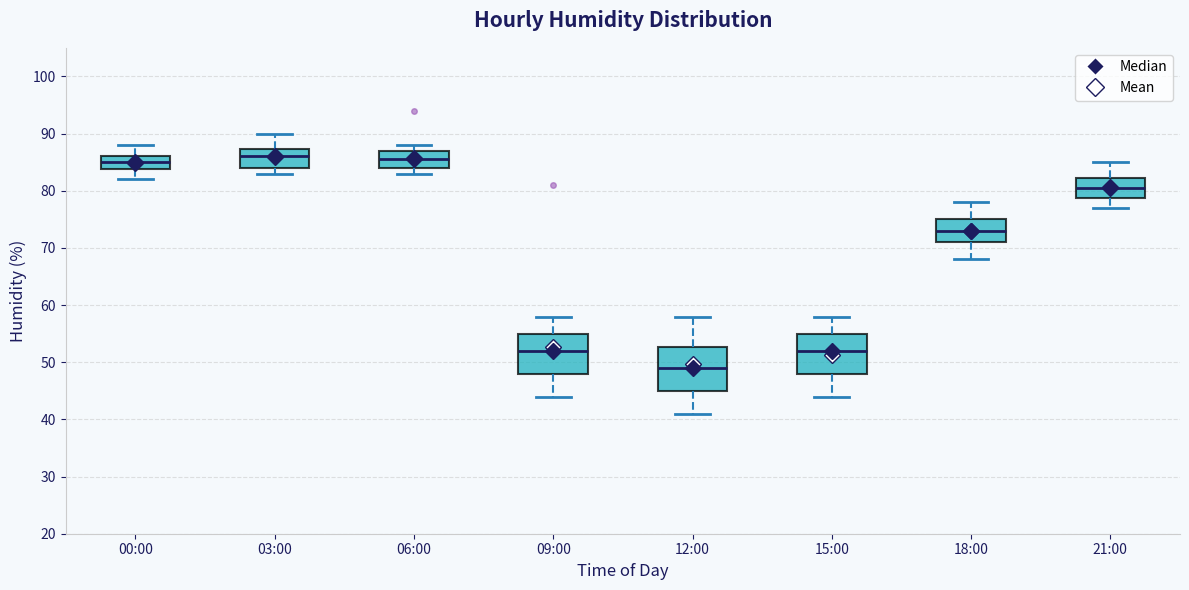

Reading left to right, transcribe this box plot: for each box, give where its median line is, the range the box spans, and where its two whiskers end, as read against the y-axis. The values are not printed on the chart, so give them approximately, as read against the axis.

00:00: median 85, box 84 to 86, whiskers 82 to 88
03:00: median 86, box 84 to 87, whiskers 83 to 90
06:00: median 86, box 84 to 87, whiskers 83 to 88
09:00: median 52, box 48 to 55, whiskers 44 to 58
12:00: median 49, box 45 to 53, whiskers 41 to 58
15:00: median 52, box 48 to 55, whiskers 44 to 58
18:00: median 73, box 71 to 75, whiskers 68 to 78
21:00: median 81, box 79 to 82, whiskers 77 to 85